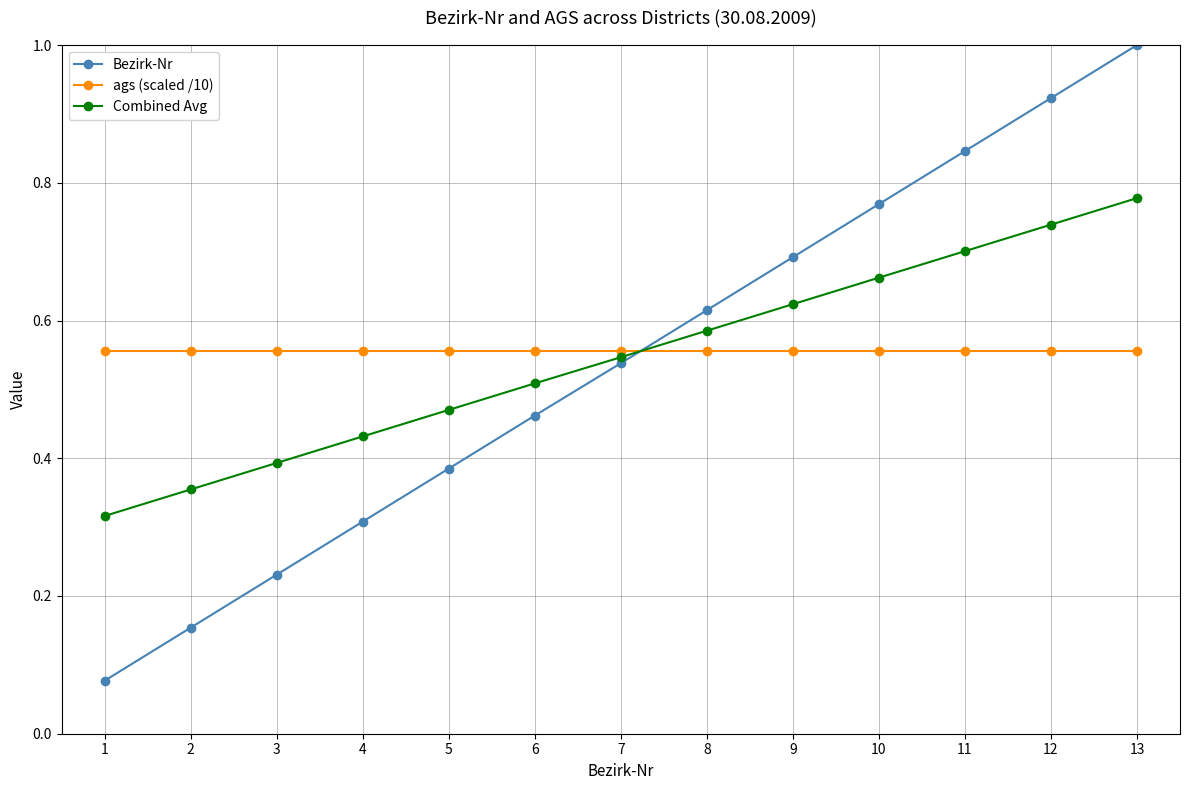

Which series has the widest spread of values?

Bezirk-Nr